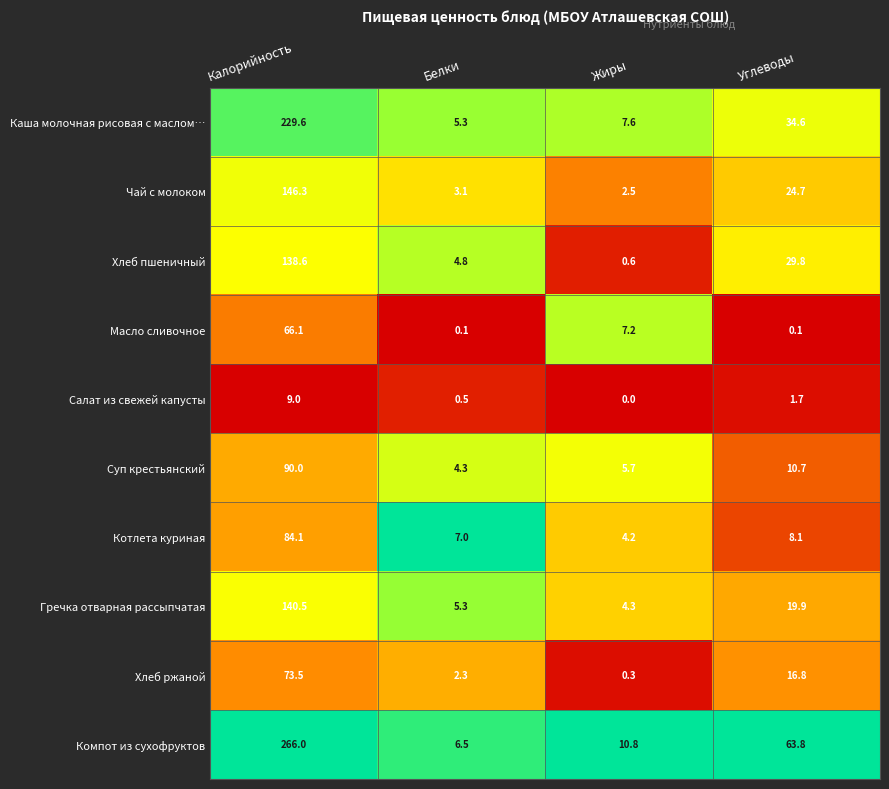

What is the difference between the Салат из свежей капусты values at Калорийность and Жиры?

9.0